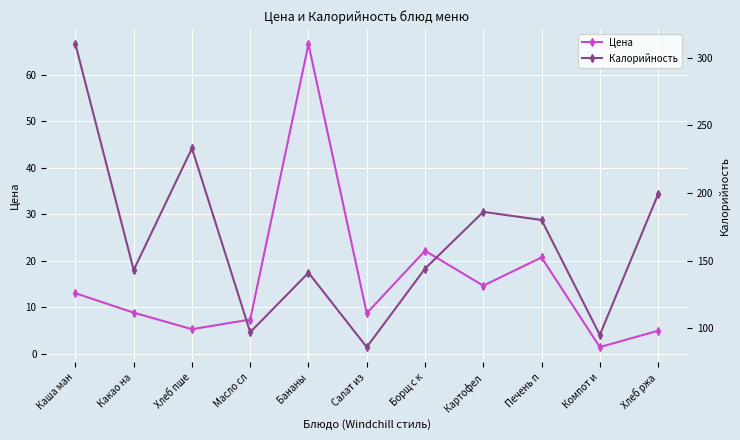

Is the value of Калорийность at Хлеб ржа greater than the value of Цена at Бананы?

Yes